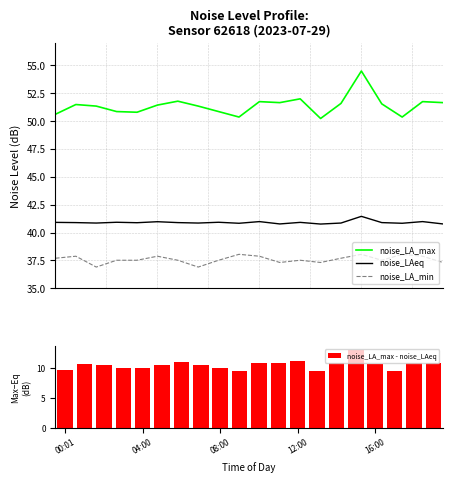

What are all the series names shown in the legend?

noise_LA_max, noise_LAeq, noise_LA_min